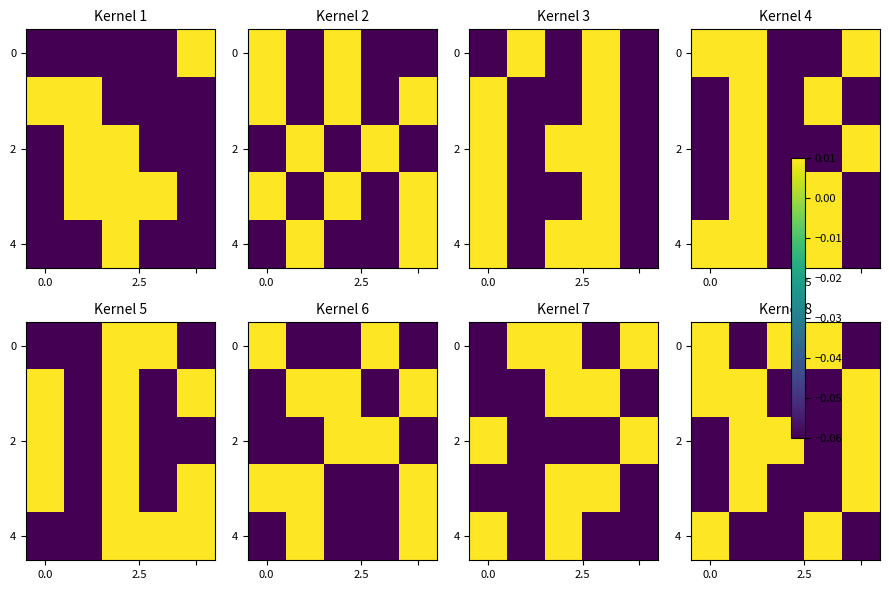

How many data points in 2 are less than 0?

2